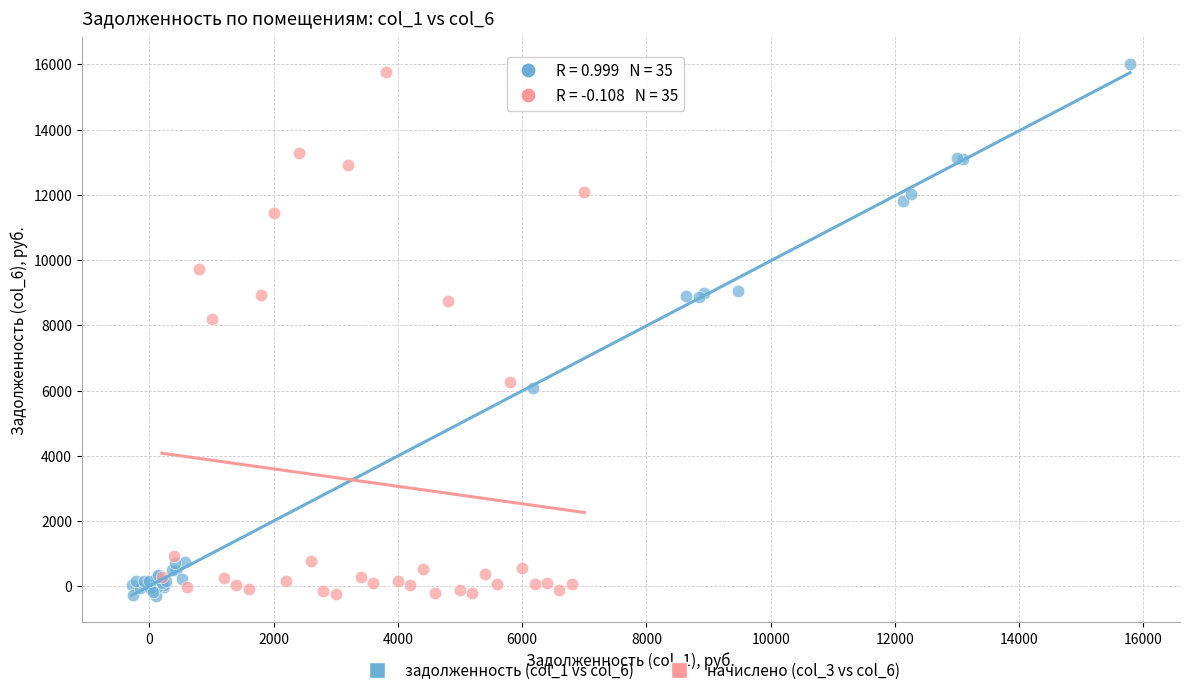

What are all the series names shown in the legend?

задолженность (col_1 vs col_6), начислено (col_3 vs col_6)